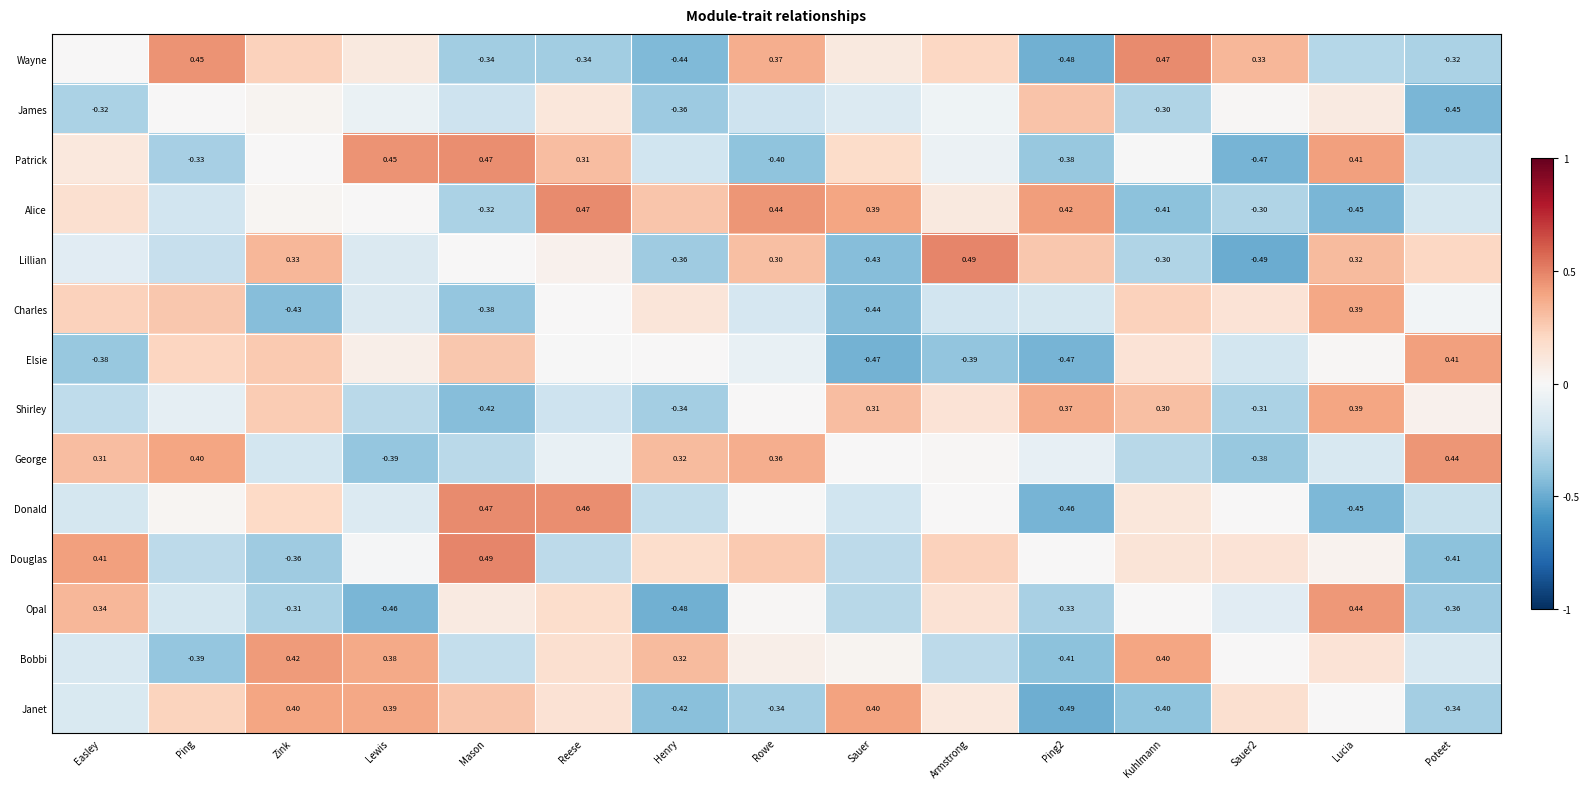

The value of Janet at Ping2 is -0.5. True or false?

True